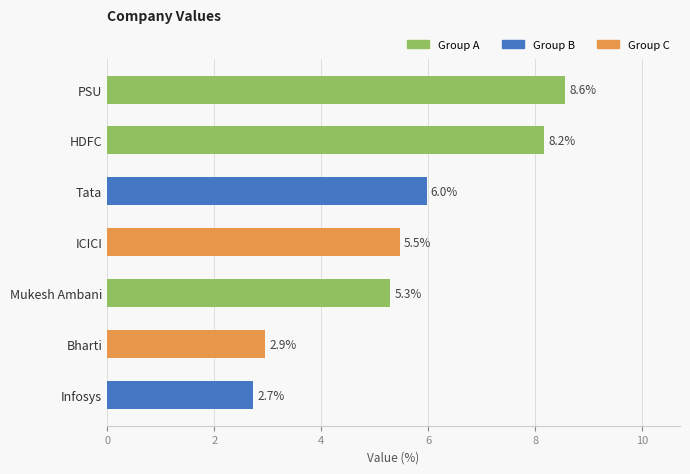

Are the bars horizontal?

Yes